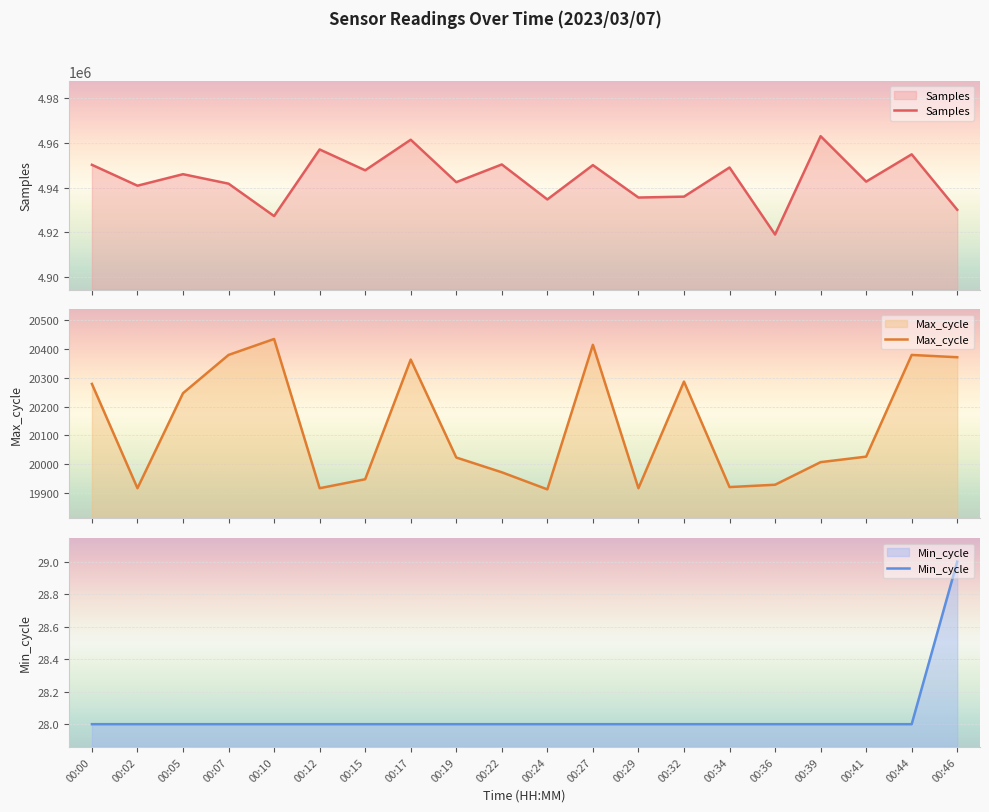

What is the highest value of the Samples series?

4963024